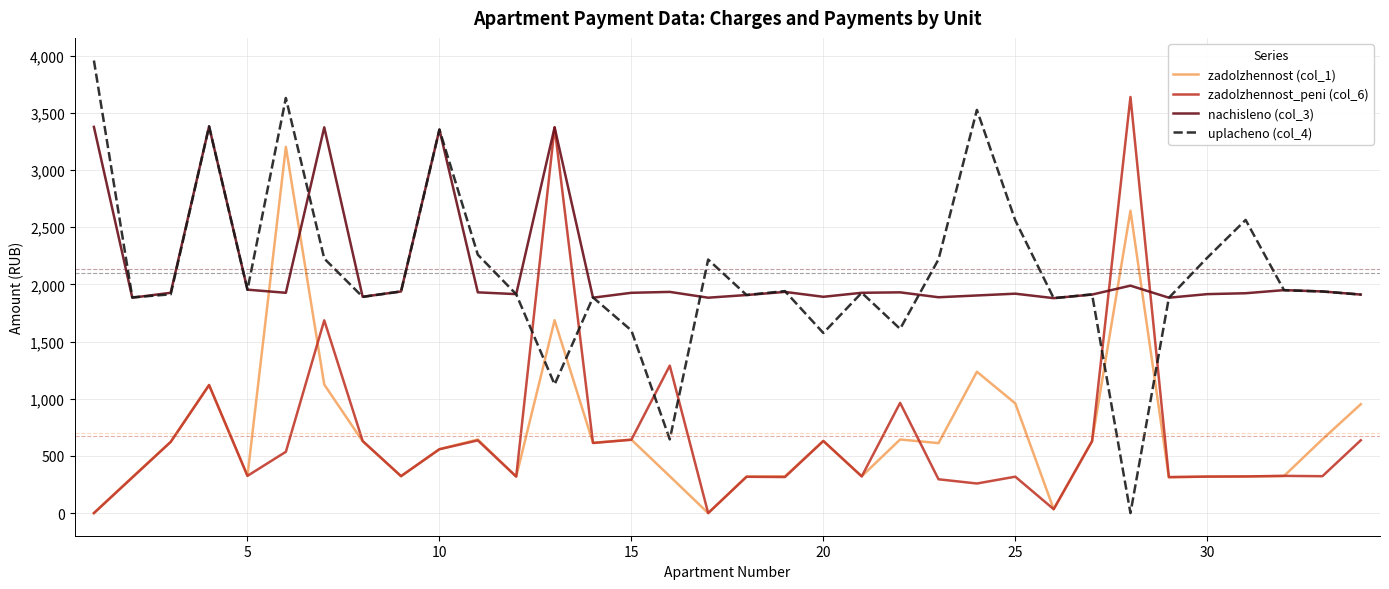

After their last crossing, which series has the higher values: uplacheno (col_4) or zadolzhennost_peni (col_6)?

uplacheno (col_4)